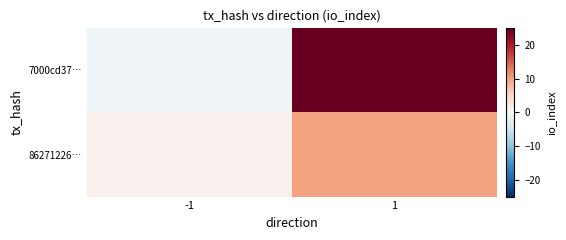

Reading right to left, list all the values displayed in this chart.

7000cd37…: 1=25	-1=-1
86271226…: 1=10	-1=1